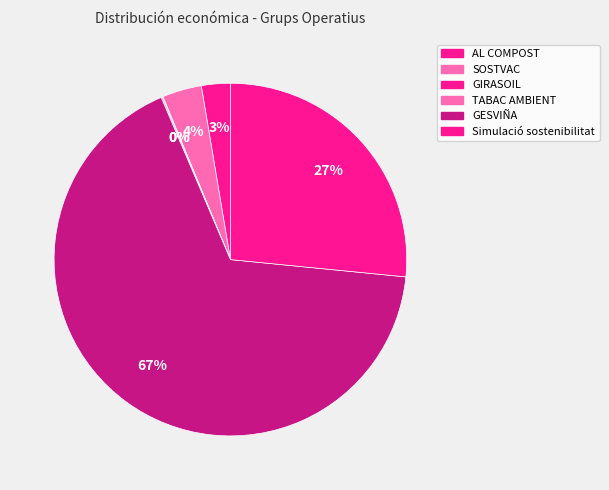

To the nearest percent, what portion does SOSTVAC represent?

4%